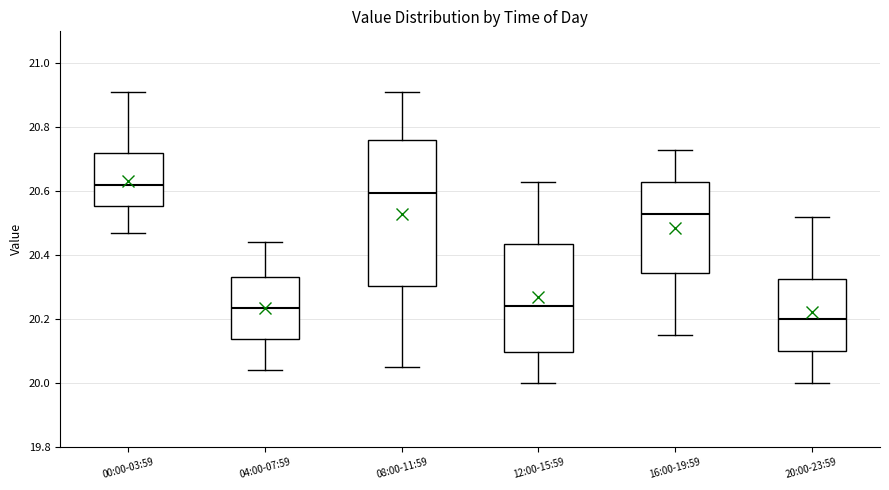

Which box is the tallest, from its lower edge to its upper edge?

08:00-11:59